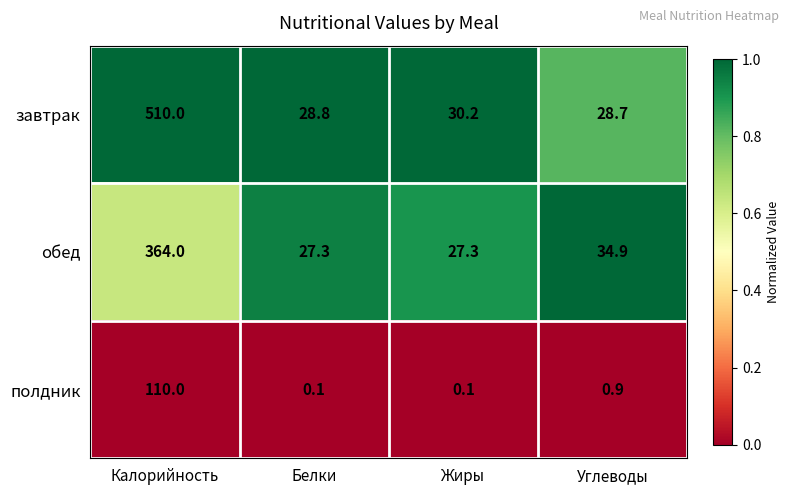

At which category is the sum across all series the highest?

Калорийность